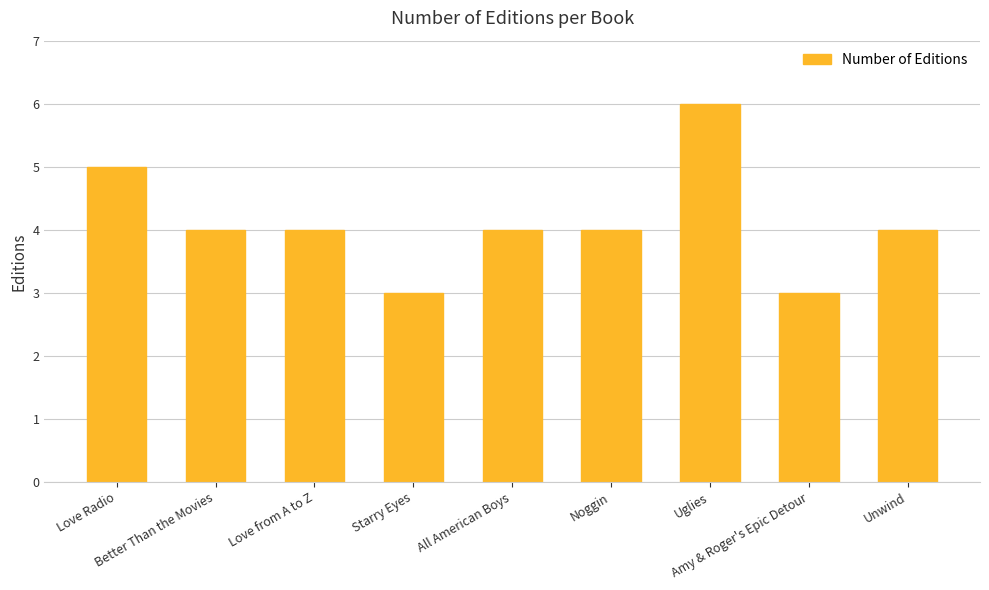

True or false: the data shows 6 at All American Boys.

False